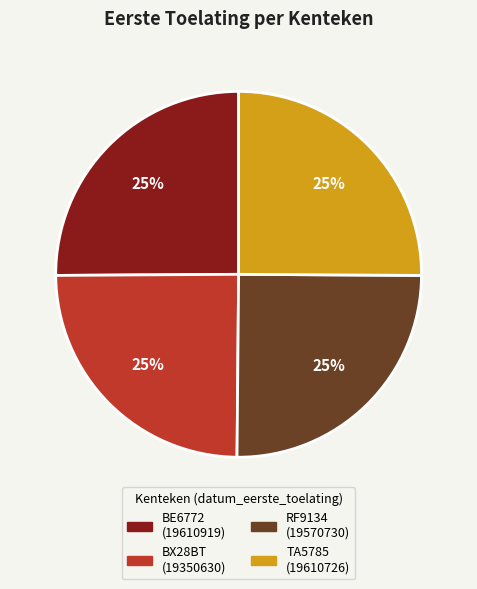

Is it true that BX28BT is 25% of the pie?

True